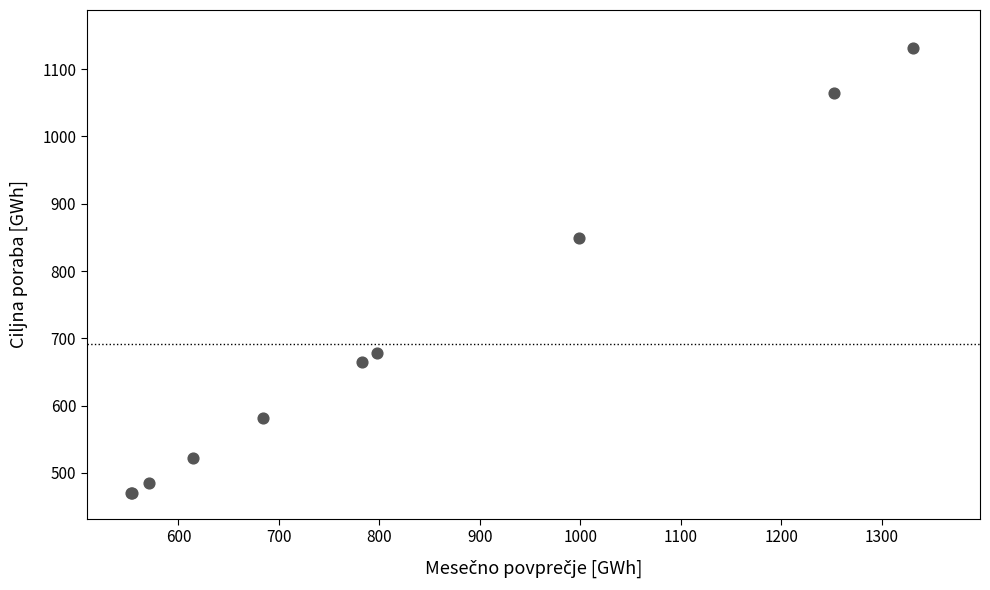

What Y value in the scatter plot is closest to 800?

848.5